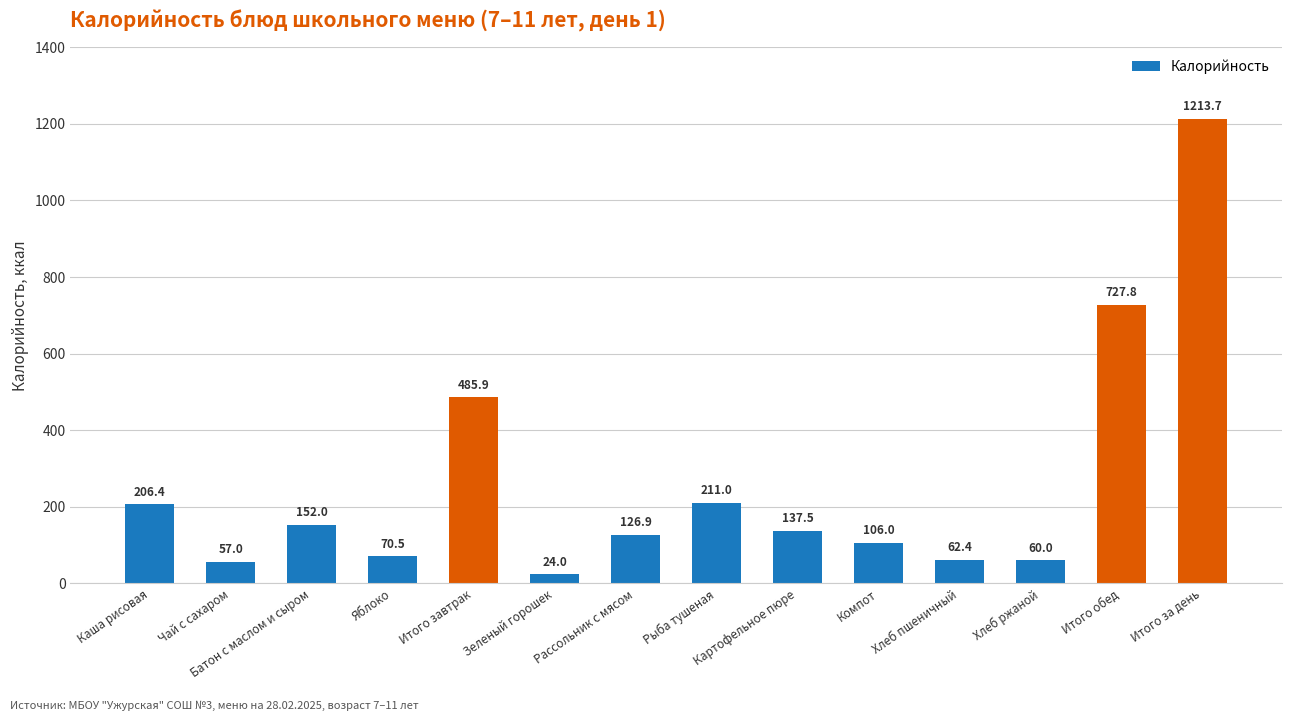

The chart shows a value of 212.9 at Рассольник с мясом. True or false?

False